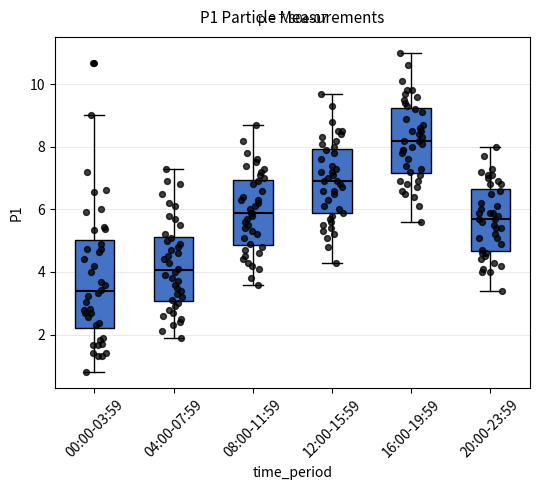

Which box has the lowest median line?

00:00-03:59